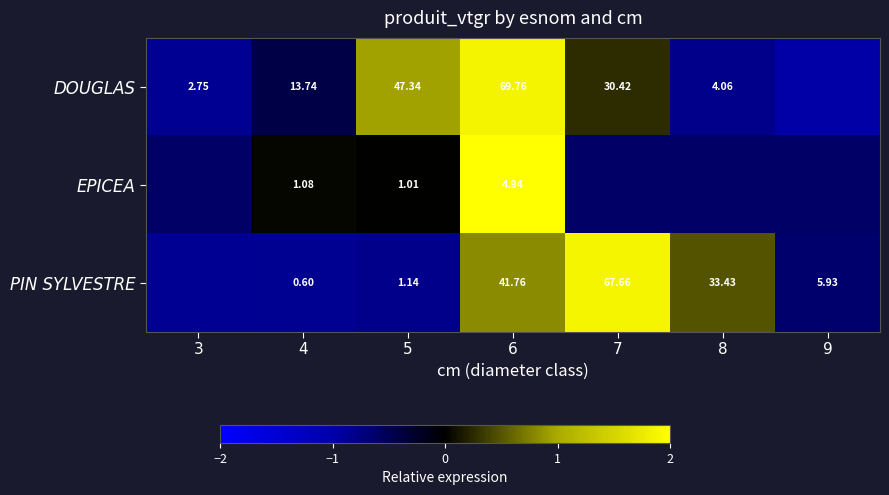

Is the value of PIN SYLVESTRE at 6 greater than the value of DOUGLAS at 4?

Yes